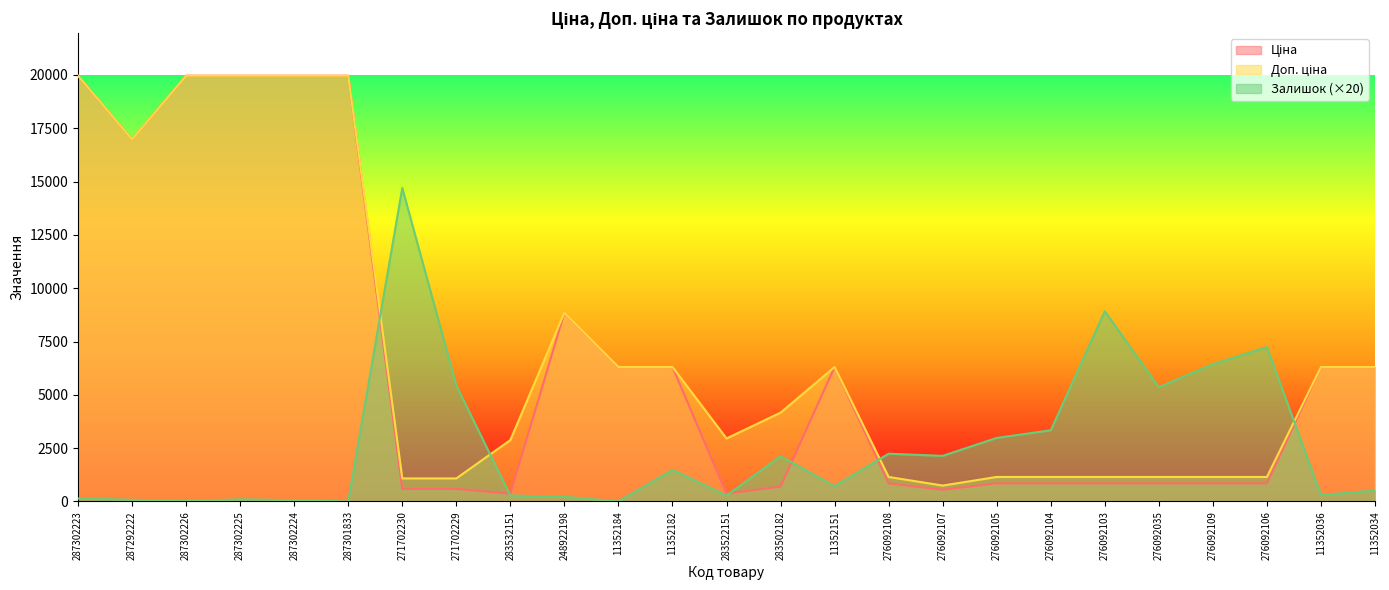

Which series changed the most between 287302226 and 283522151?

Ціна